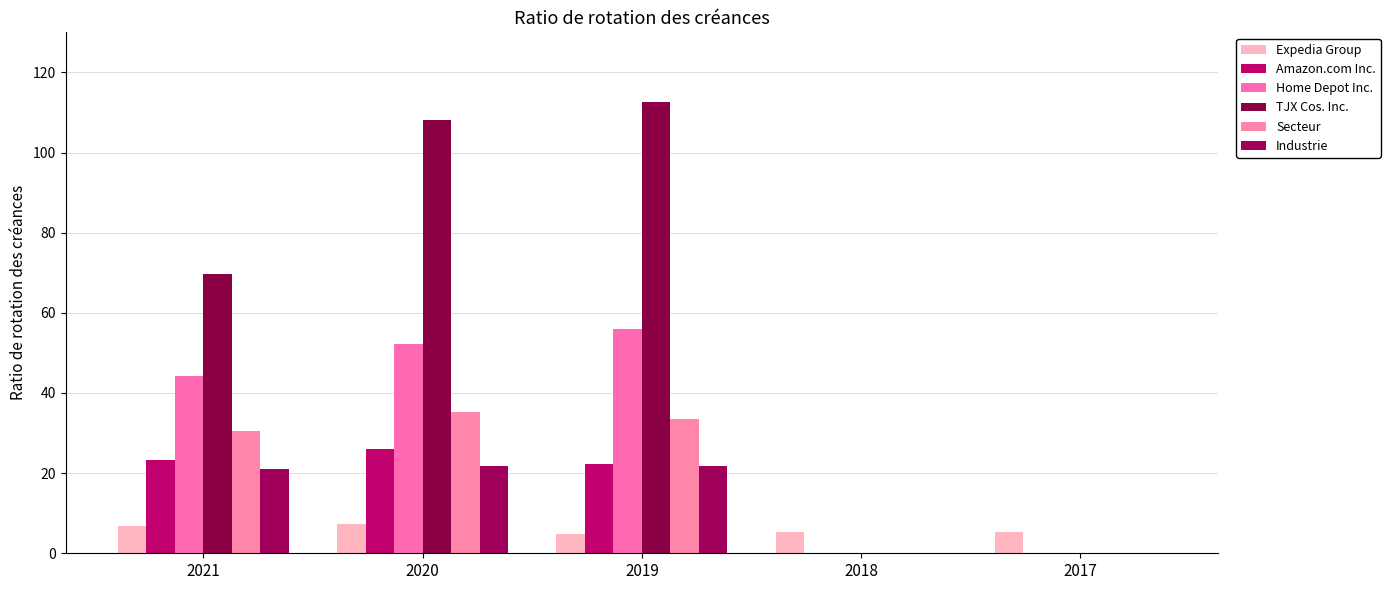

True or false: Expedia Group has a value of 3.0 at 2019.

False